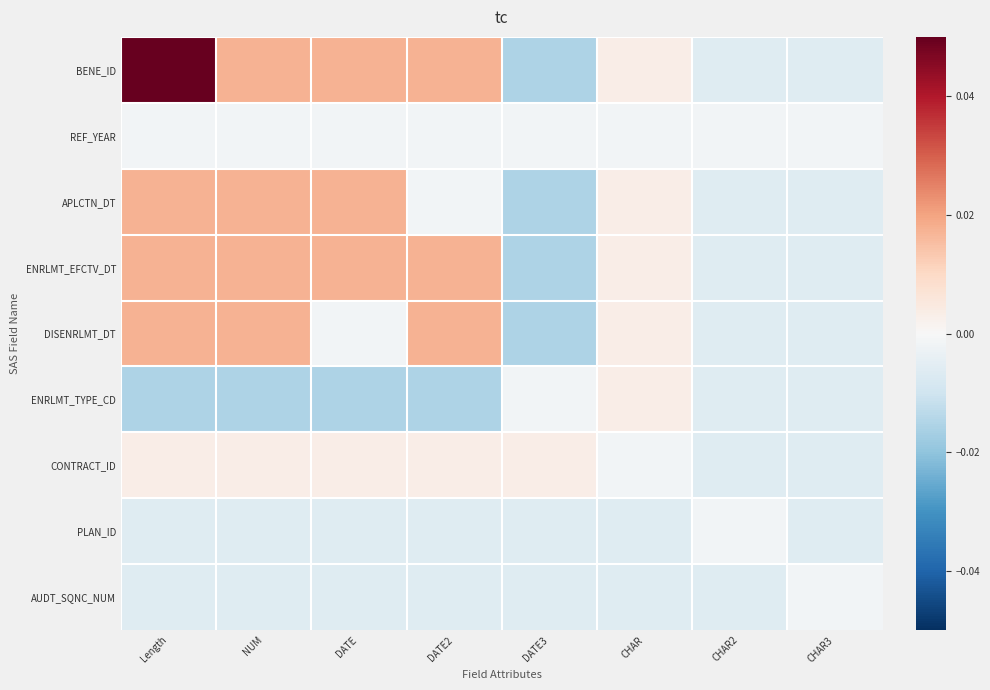

Which series has the largest range (max minus min)?

BENE_ID